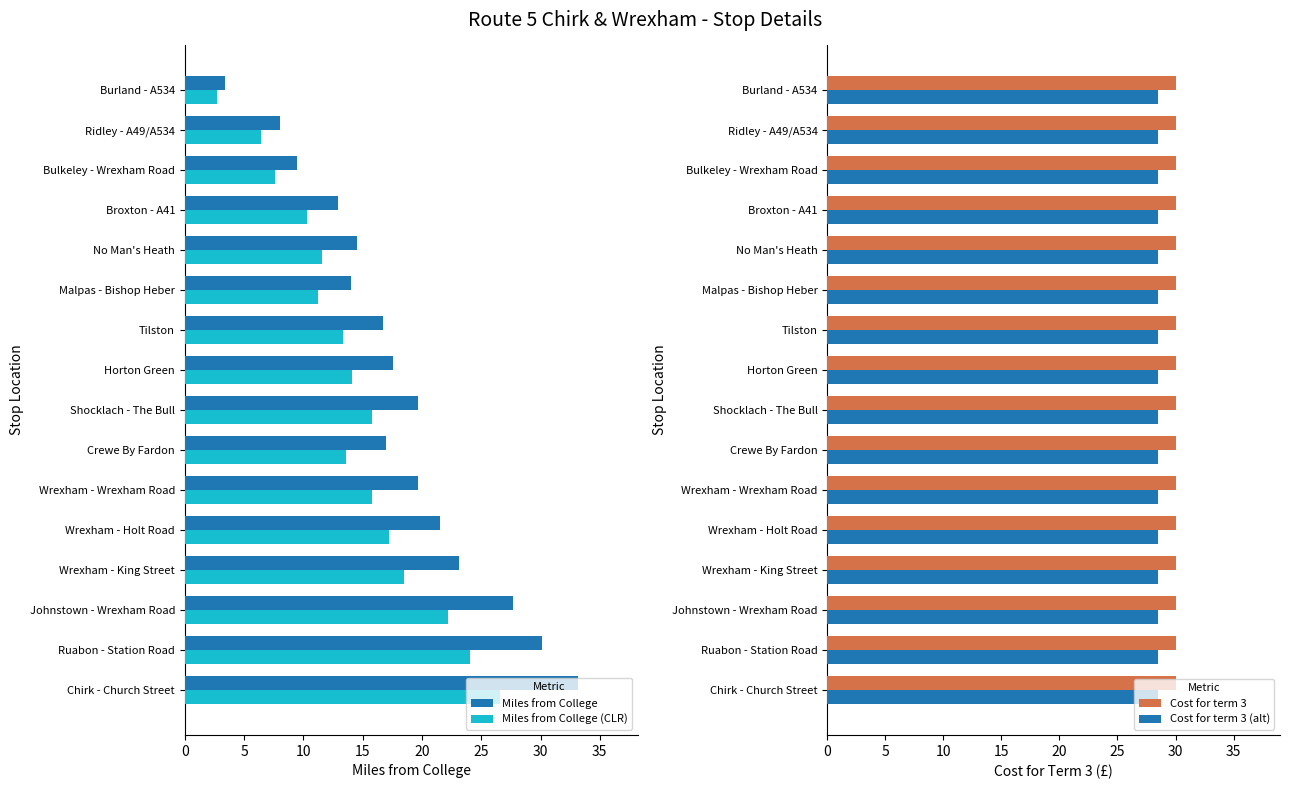

How many data points in Miles from College are above 17?

8